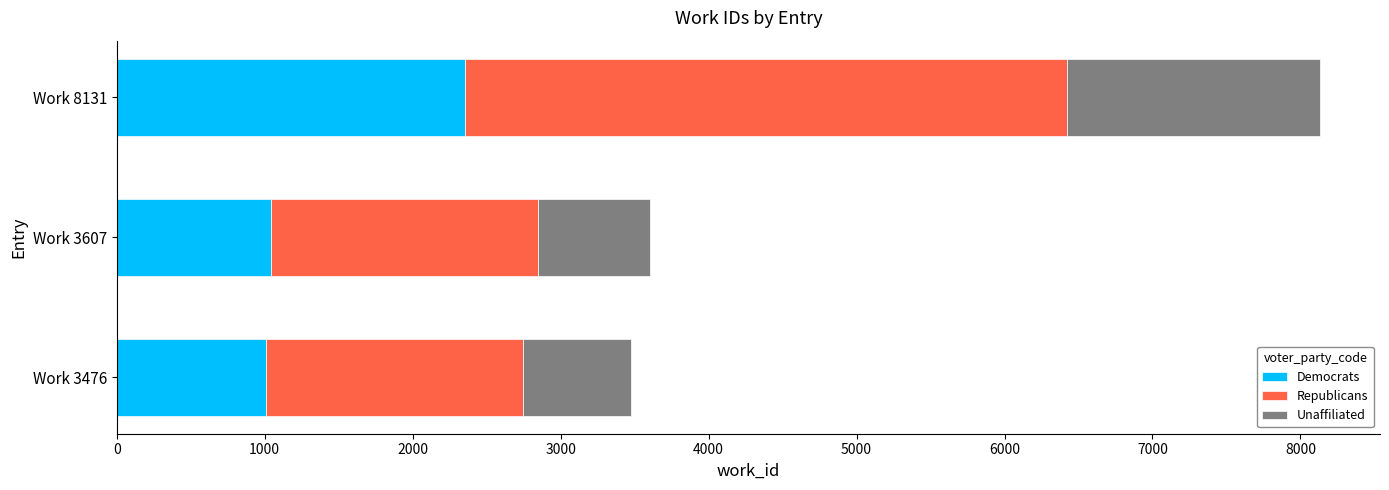

What is the sum of the Democrats values at Work 3607 and Work 3476?

2054